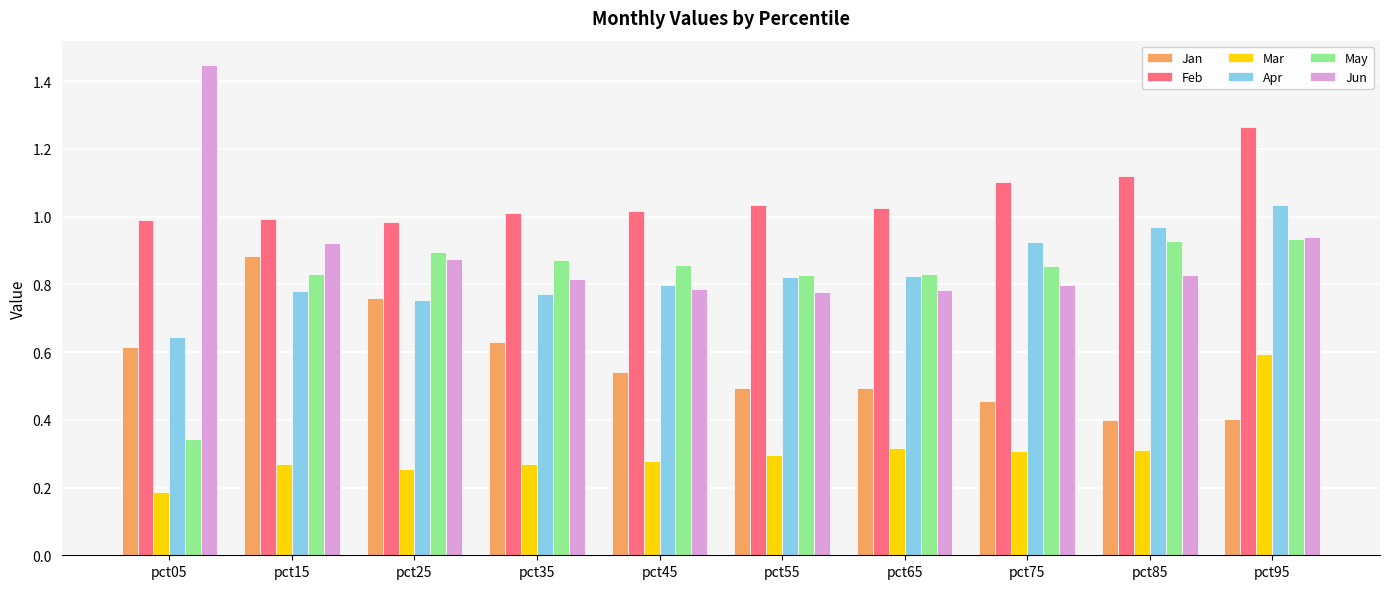

Between pct25 and pct35, which series saw the biggest shift?

Jan